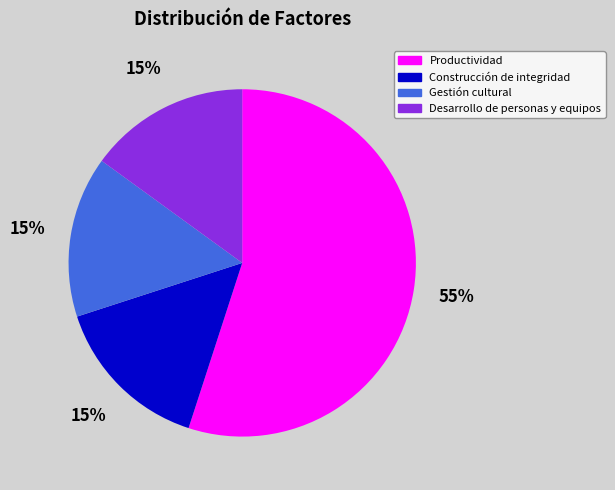

Do Gestión cultural and Construcción de integridad together represent more than half of the pie?

No